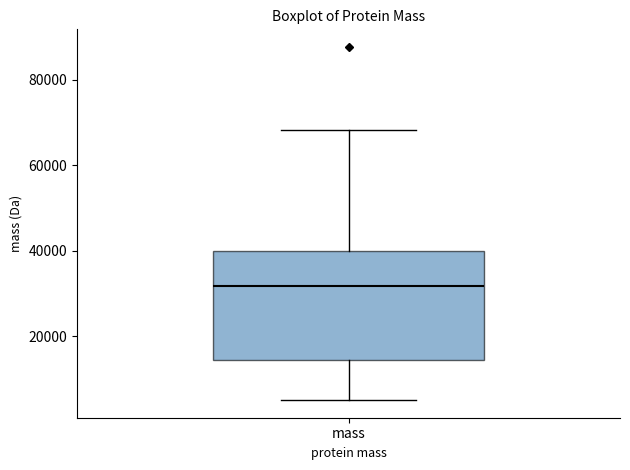

Transcribe this box plot: give where the median line is, the range the box spans, and where the two whiskers end, as read against the y-axis. The values are not printed on the chart, so give them approximately, as read against the axis.

median 32000, box 14000 to 40000, whiskers 6000 to 68000